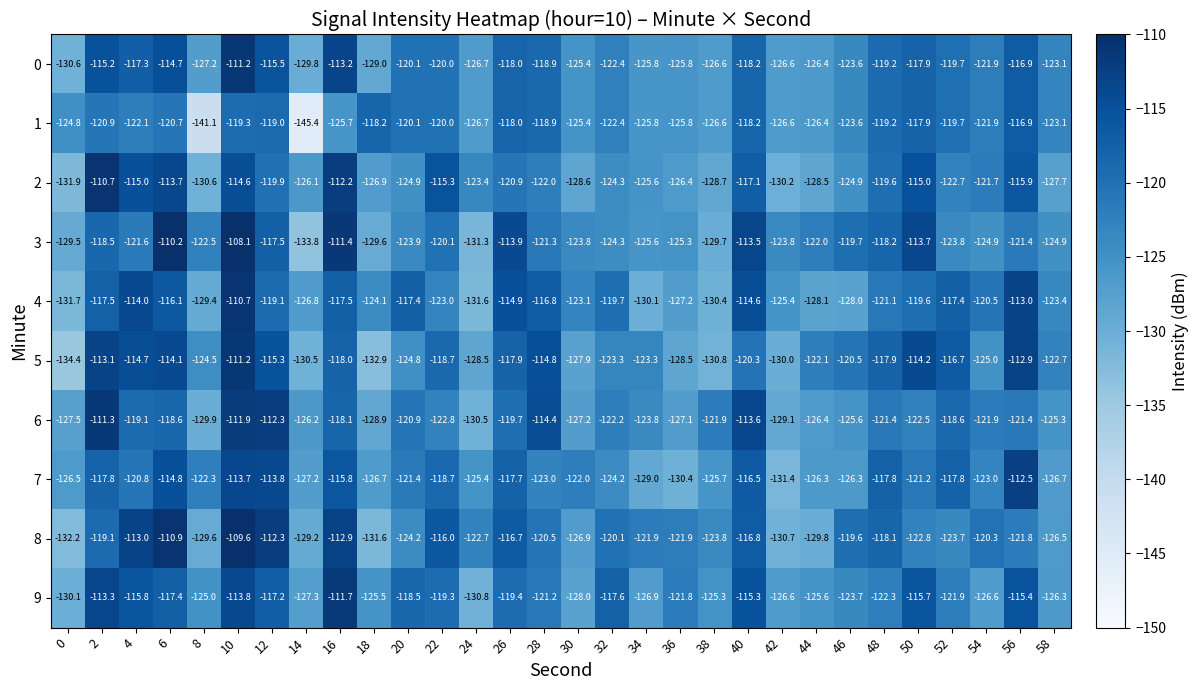

What is the spread (max minus min) of values at 20?

7.5